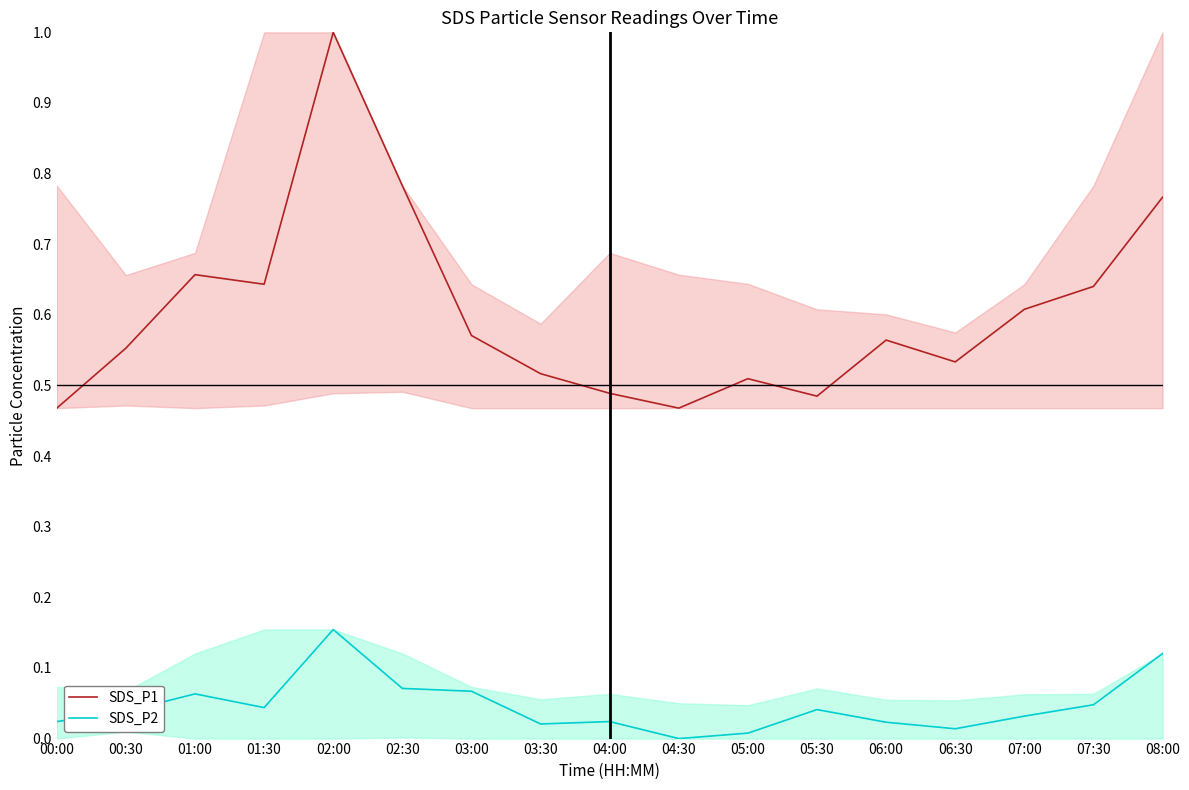

The value of SDS_P2 at 04:00 is 0.0. True or false?

False